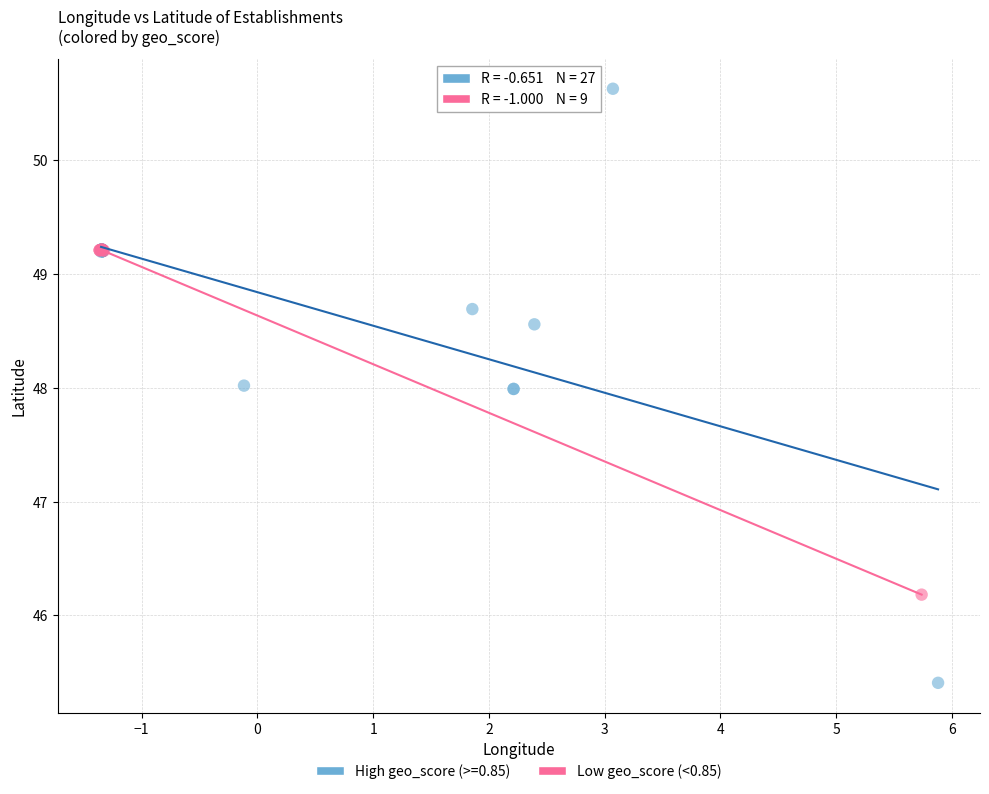

Which series reaches the maximum Y coordinate?

High geo_score (>=0.85)